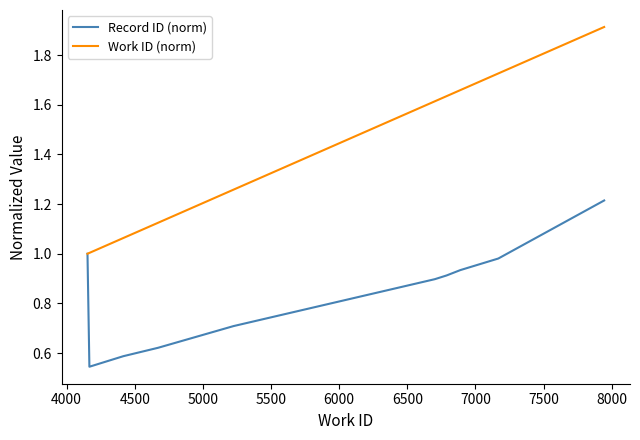

List the series in order of their peak value, lowest first.

Record ID (norm), Work ID (norm)